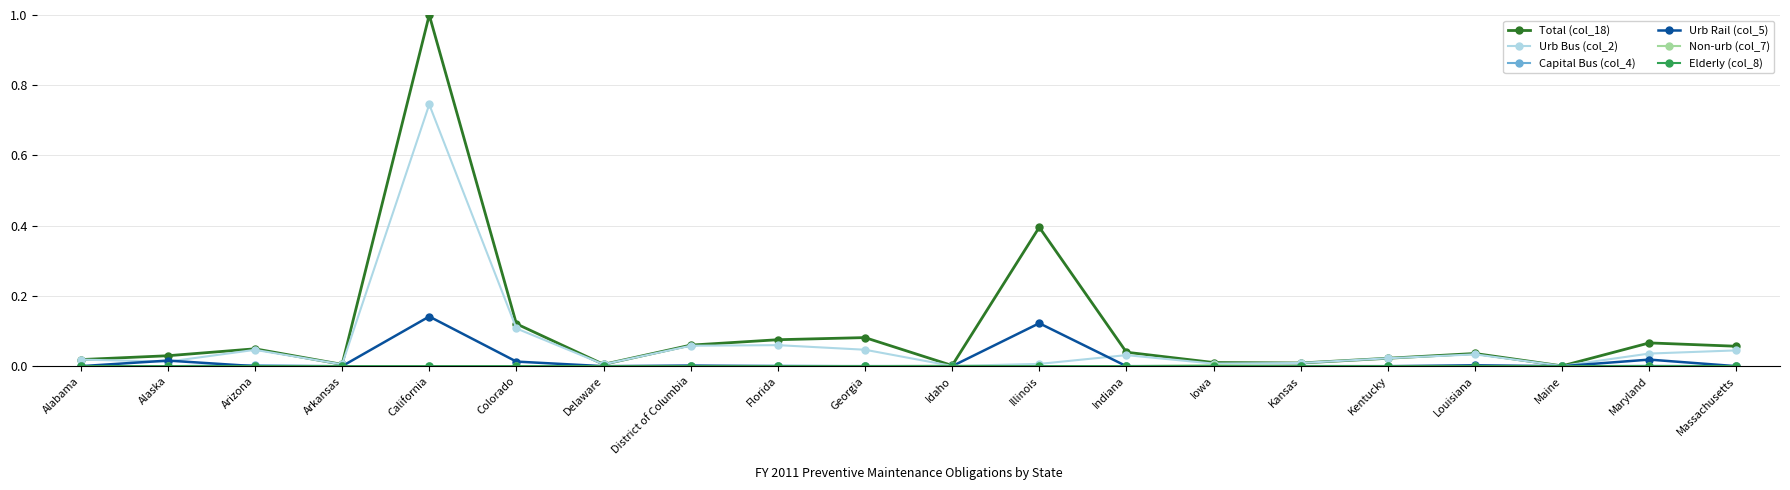

What is the sum of all Urb Rail (col_5) values?

0.3